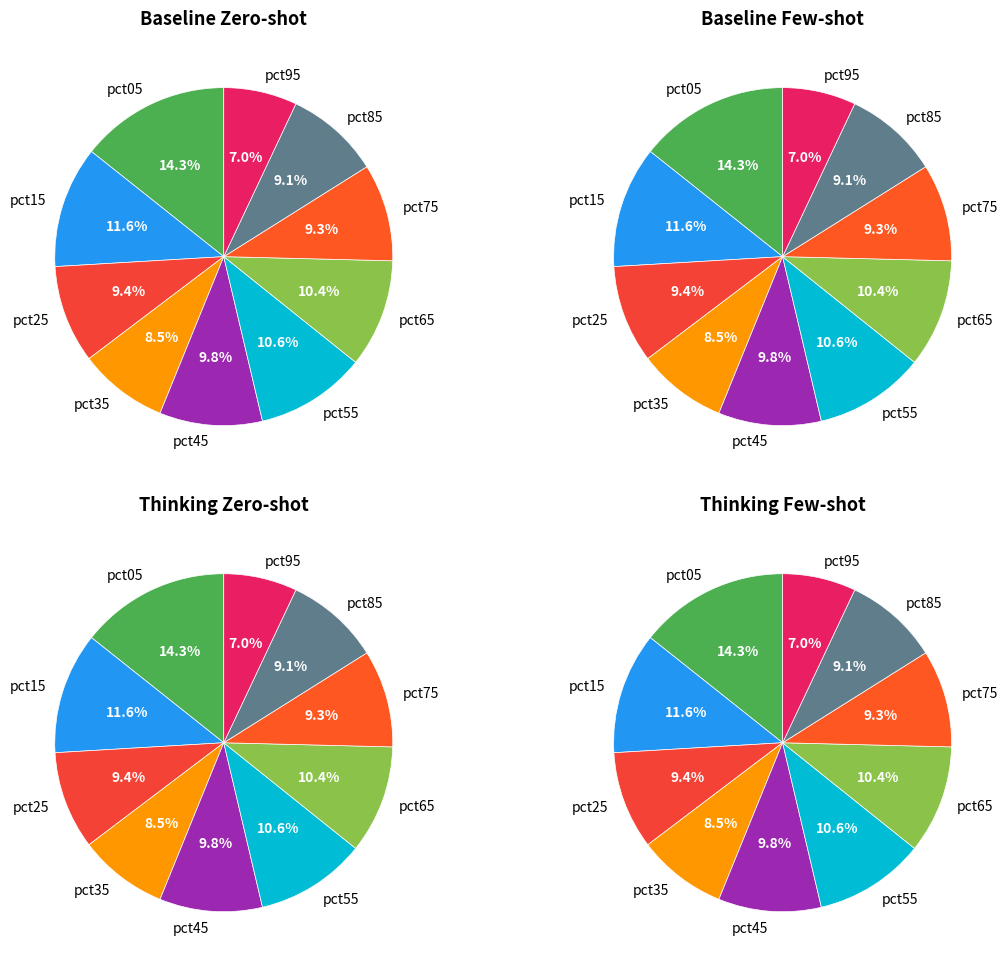

To the nearest percent, what percentage of the pie is pct05?

14%